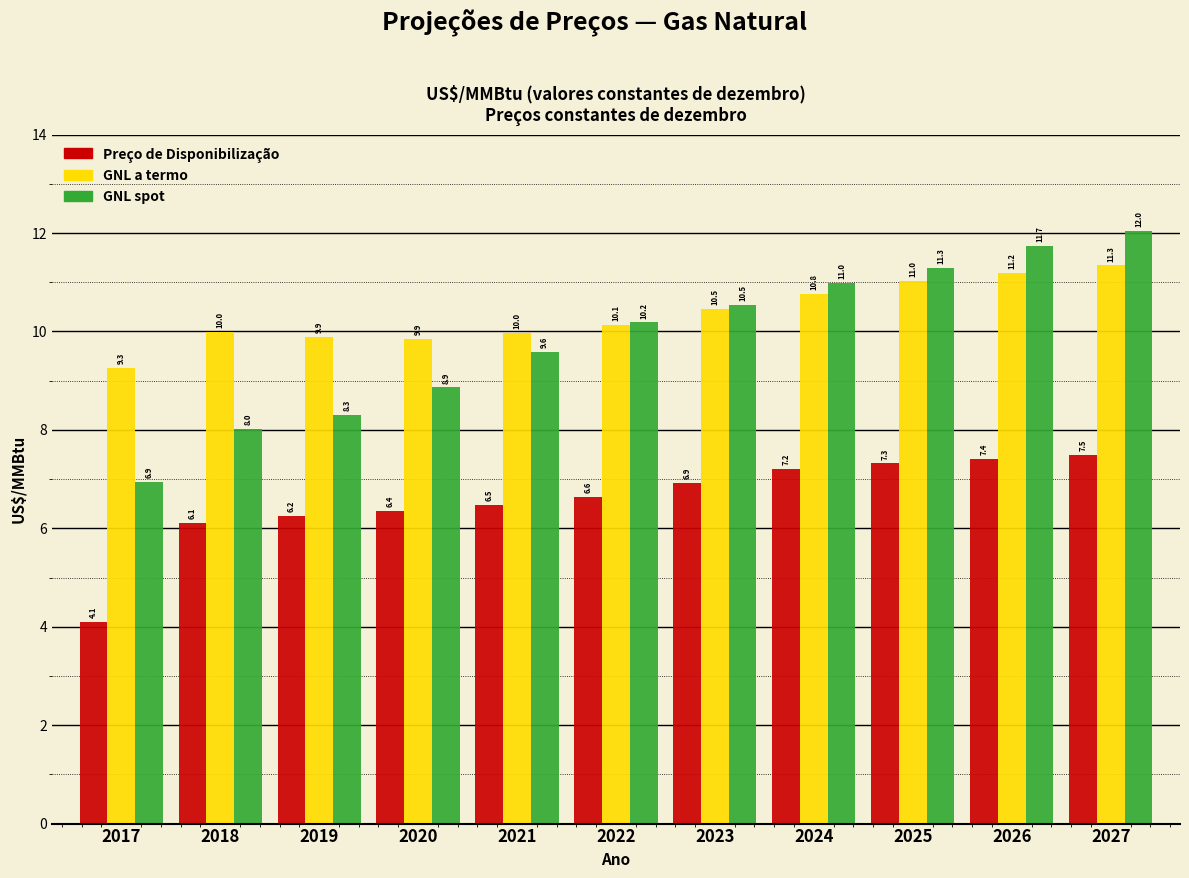

Reading right to left, transcribe all the data shown in this chart.

Preço de Disponibilização: 7.5	7.4	7.3	7.2	6.9	6.6	6.5	6.4	6.2	6.1	4.1
GNL a termo: 11.3	11.2	11.0	10.8	10.5	10.1	10.0	9.9	9.9	10.0	9.3
GNL spot: 12.0	11.7	11.3	11.0	10.5	10.2	9.6	8.9	8.3	8.0	6.9